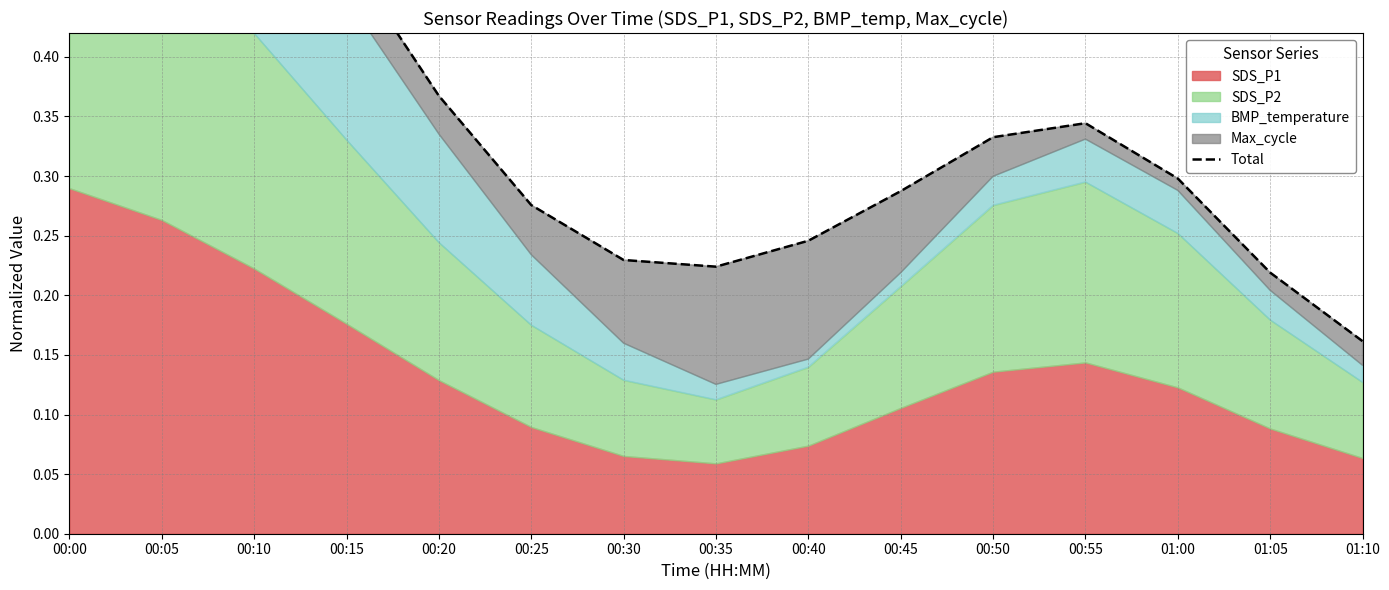

Reading left to right, what are all the values shown in this chart?

0.7	0.7	0.6	0.5	0.4	0.3	0.2	0.2	0.2	0.3	0.3	0.3	0.3	0.2	0.2